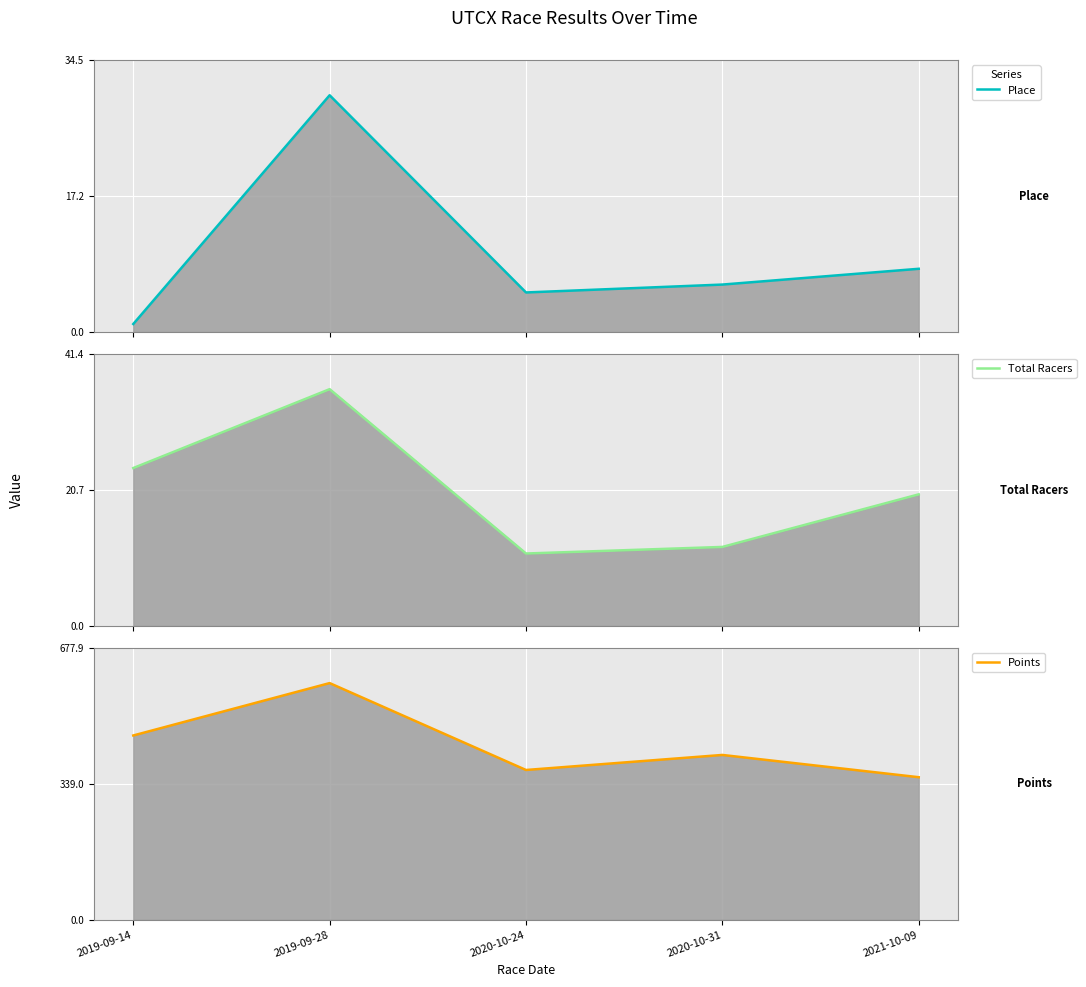

The Place series shows 15.8 at 2019-09-28. True or false?

False